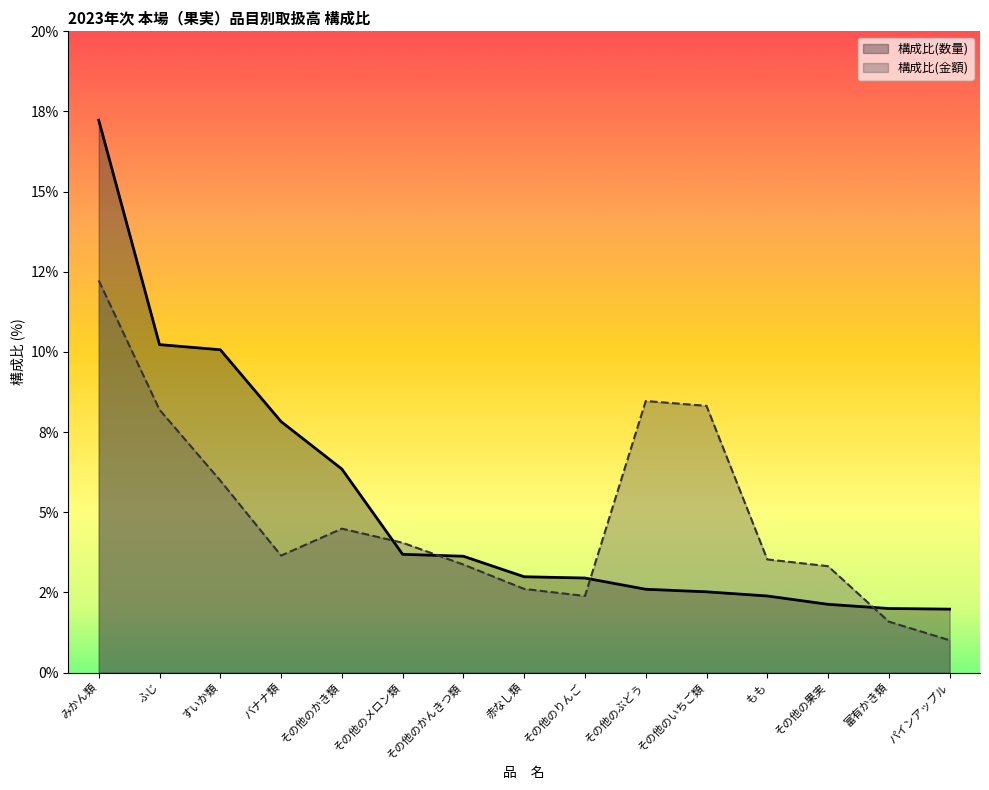

Where do 構成比(金額) and 構成比(数量) first cross each other?

その他のかき類 and その他のメロン類